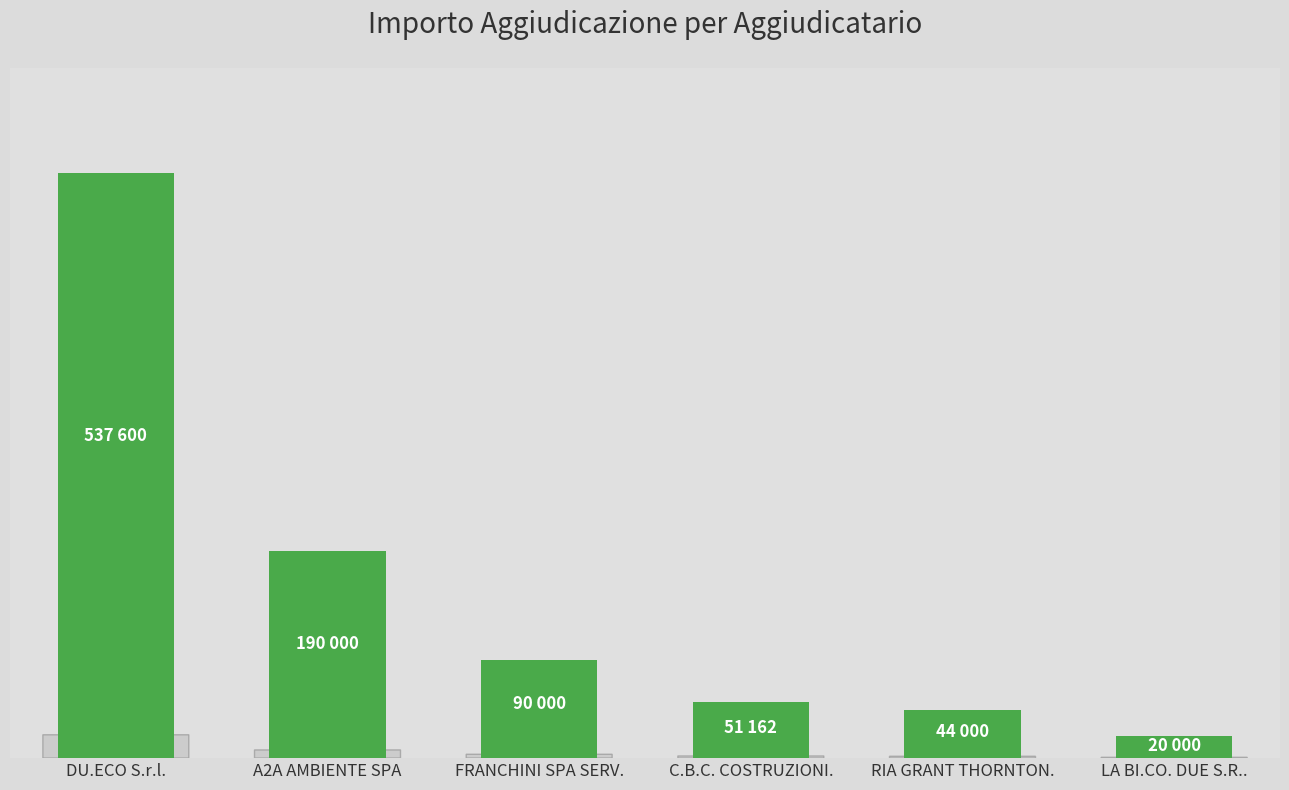

Does the chart contain any negative values?

No